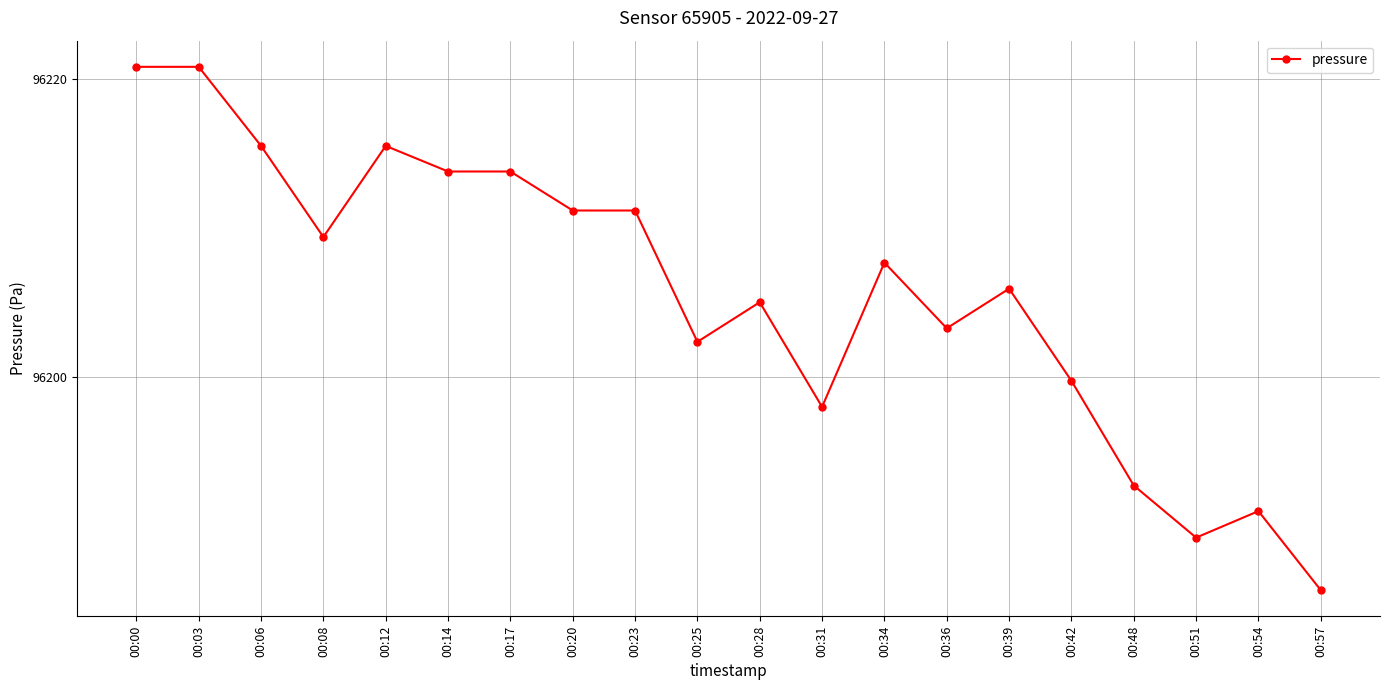

The value at 00:23 is 96211.2. True or false?

True